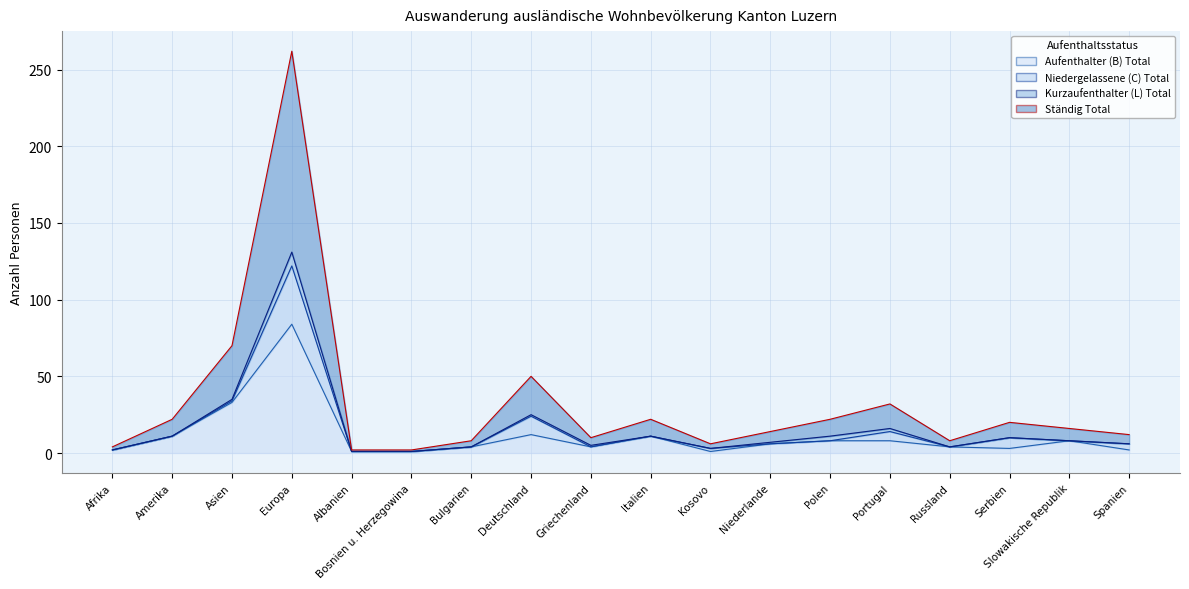

At which label does Ständig Total reach its minimum?

Albanien